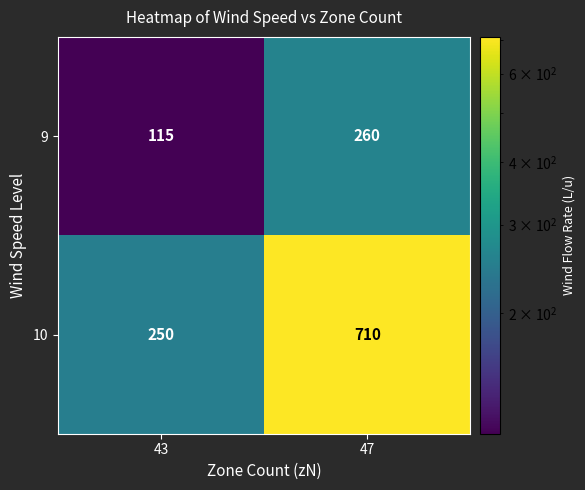

Which category has the highest value across all series?

47